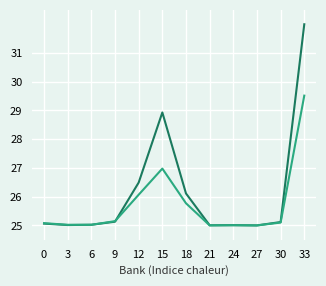

Which label corresponds to the largest value in the chart?

33